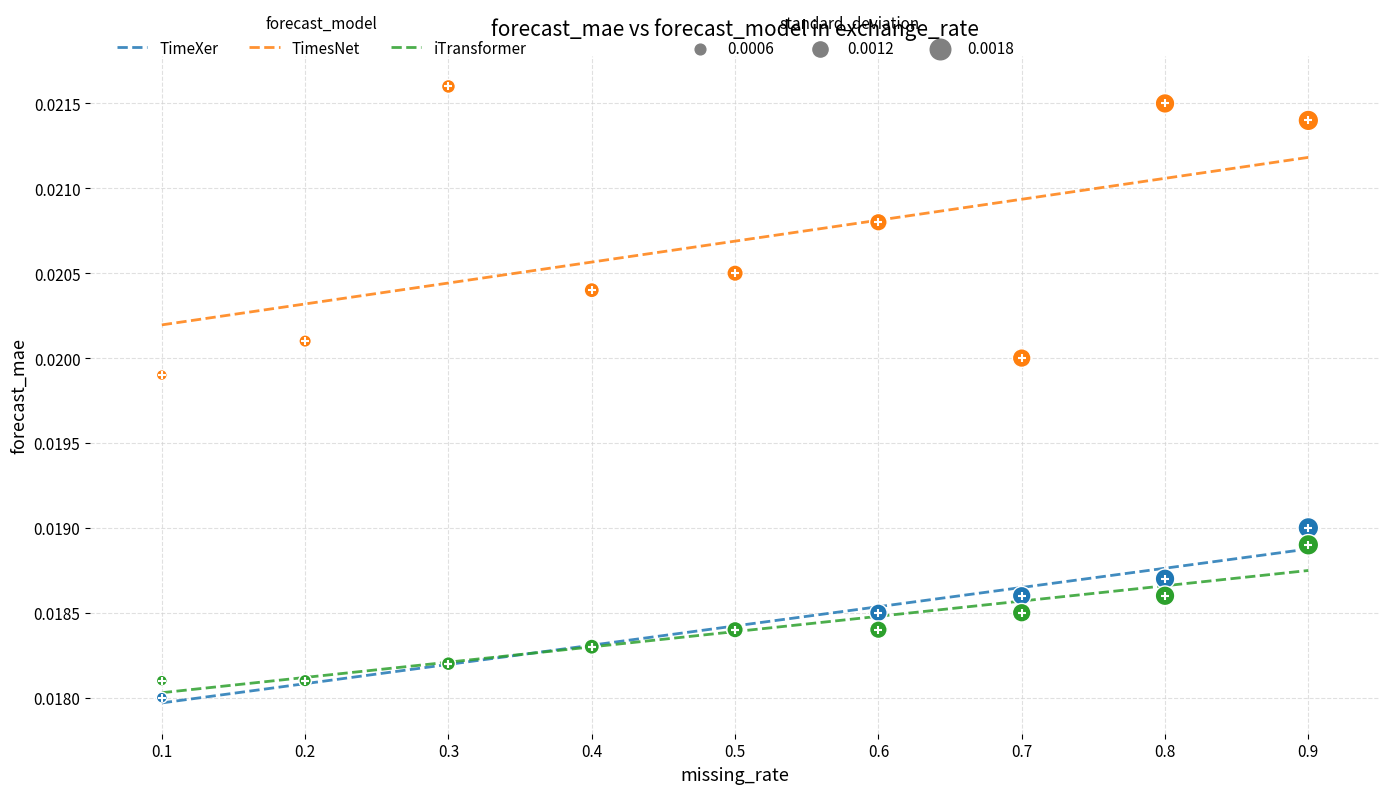

At how many categories does at least one series exceed 0?

9